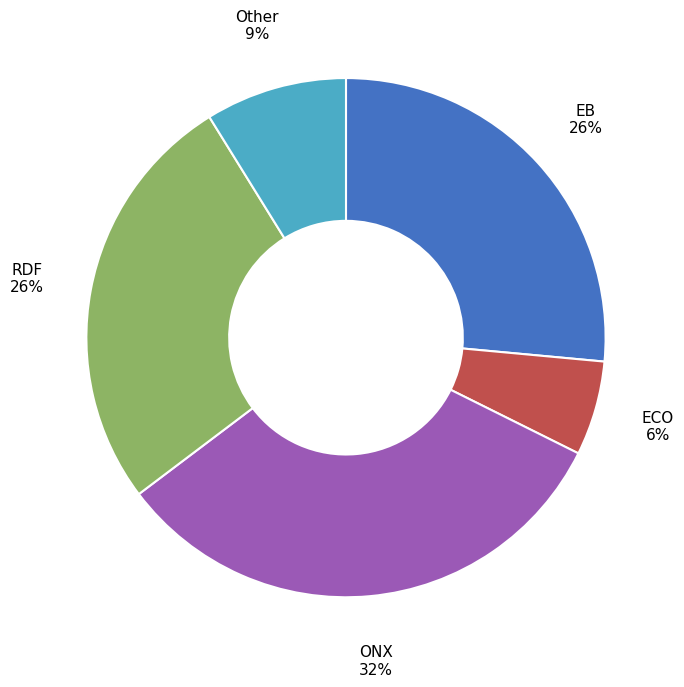

Does any single category account for the majority?

No